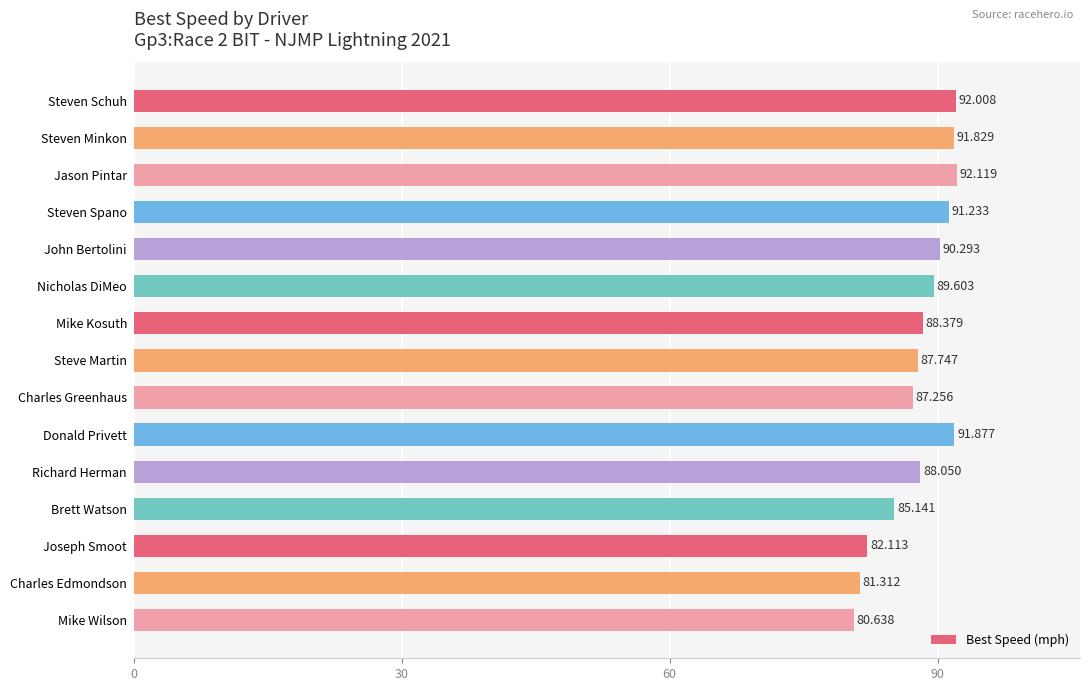

What is the difference between the maximum and minimum values?

11.5